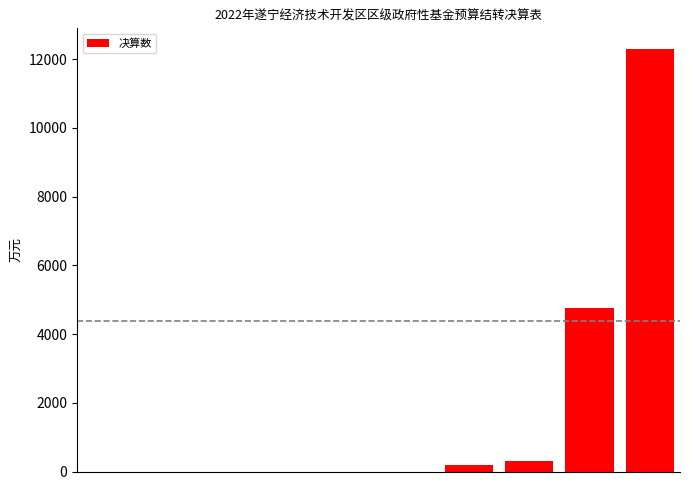

How many values exceed 0?

4